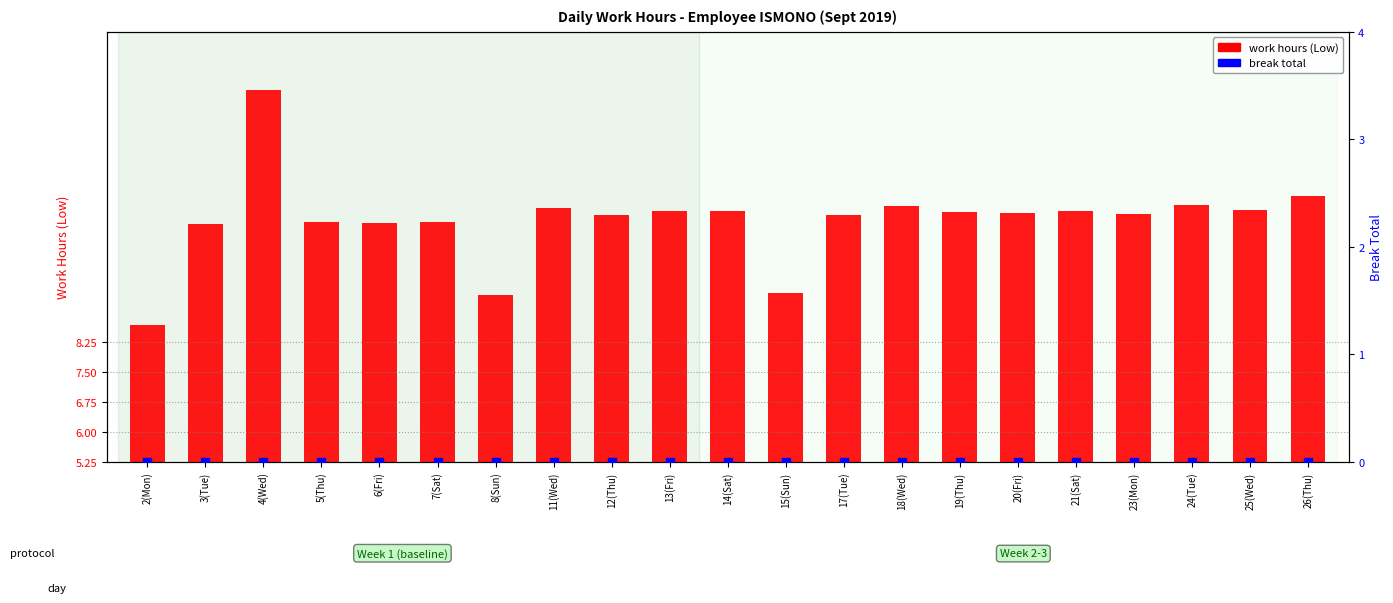

What is the total value across all series at 12(Thu)?

11.4